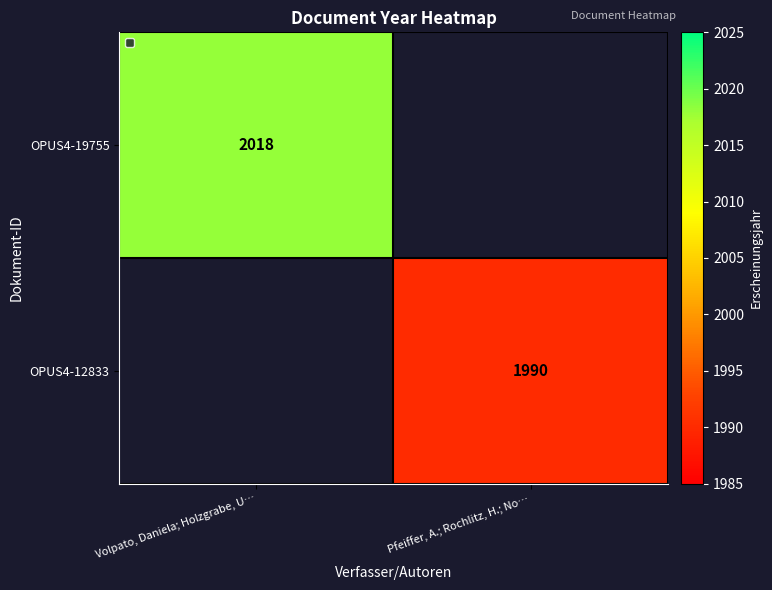

Is the value of OPUS4-12833 at Pfeiffer, A.; Rochlitz, H.; No… greater than the value of OPUS4-19755 at Volpato, Daniela; Holzgrabe, U…?

No